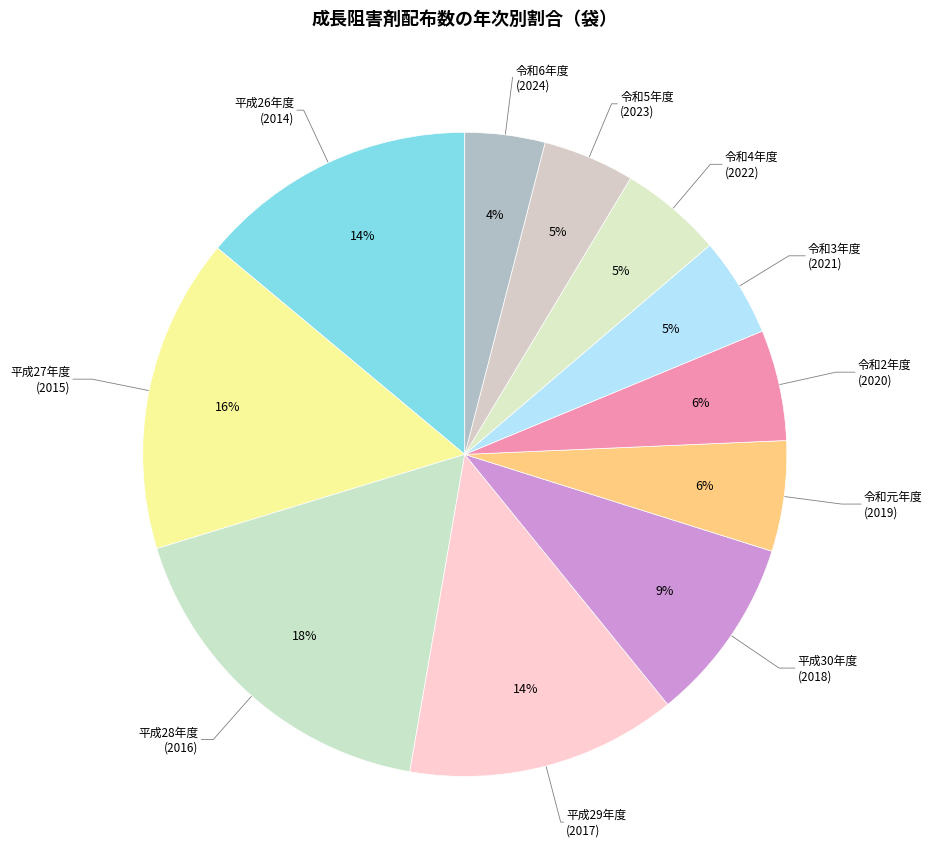

How many segments does this pie chart have?

11